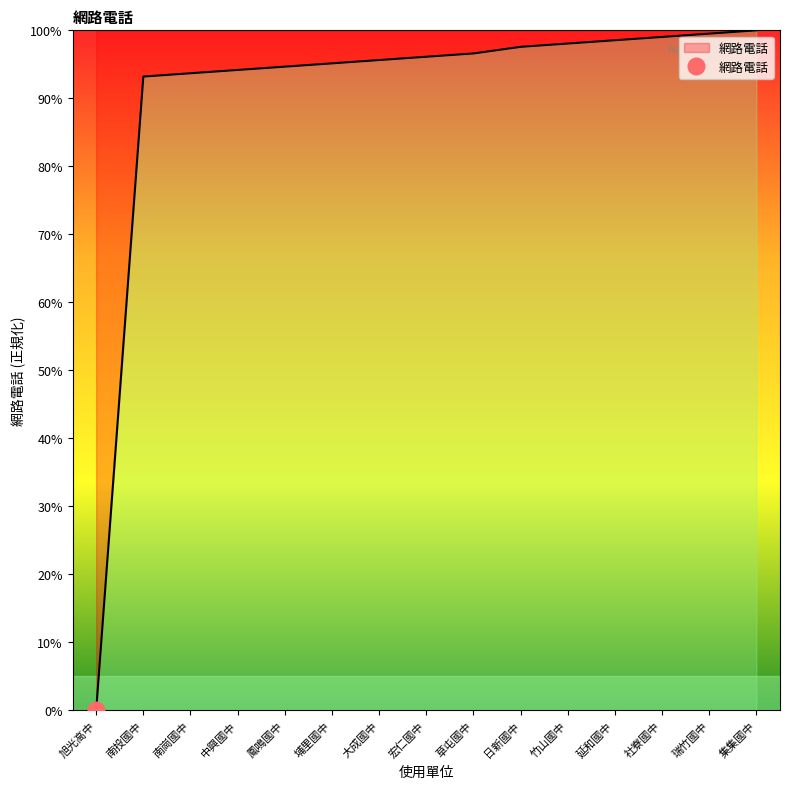

True or false: the data shows 94.7 at 鳳鳴國中.

True